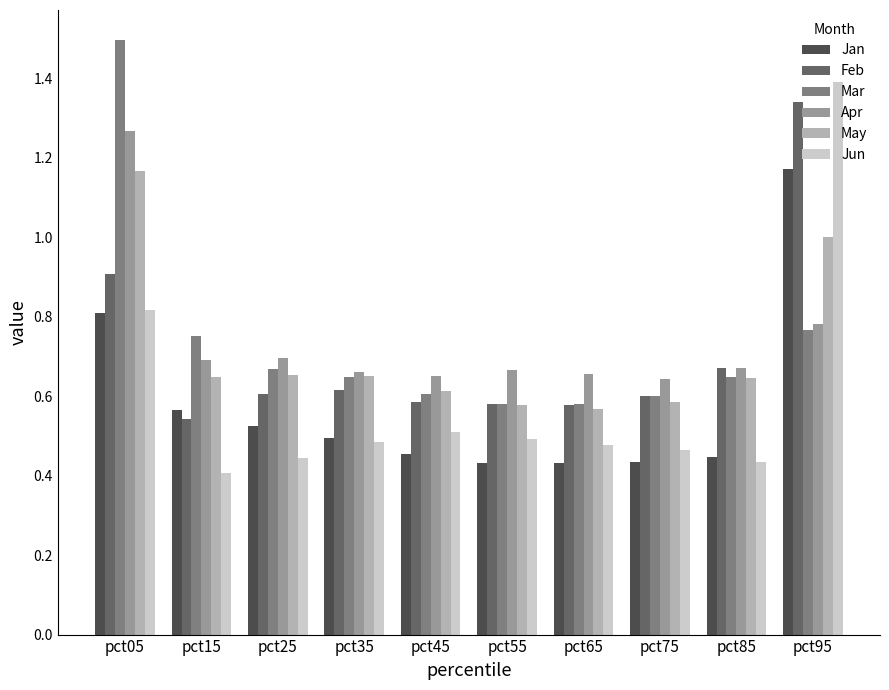

What is the spread (max minus min) of values at pct65?

0.2